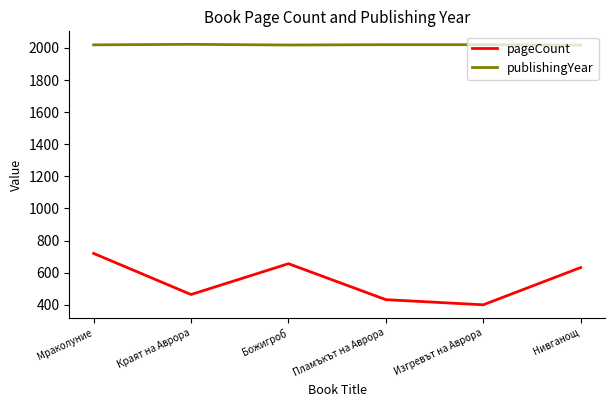

What is the maximum value for publishingYear?

2022